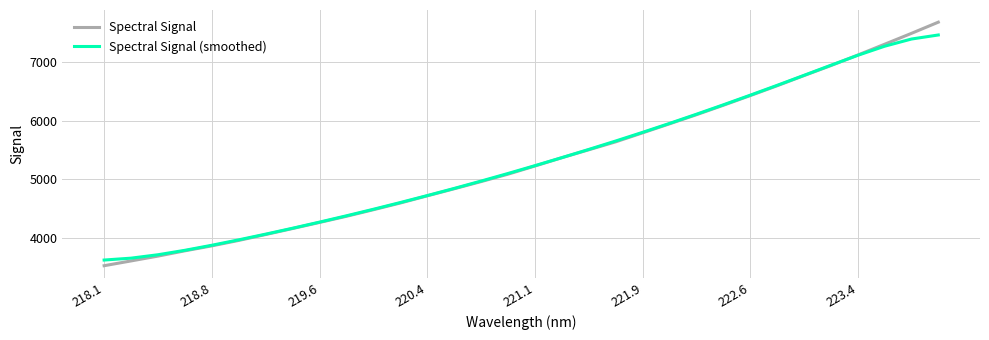

Which series has the widest spread of values?

Spectral Signal